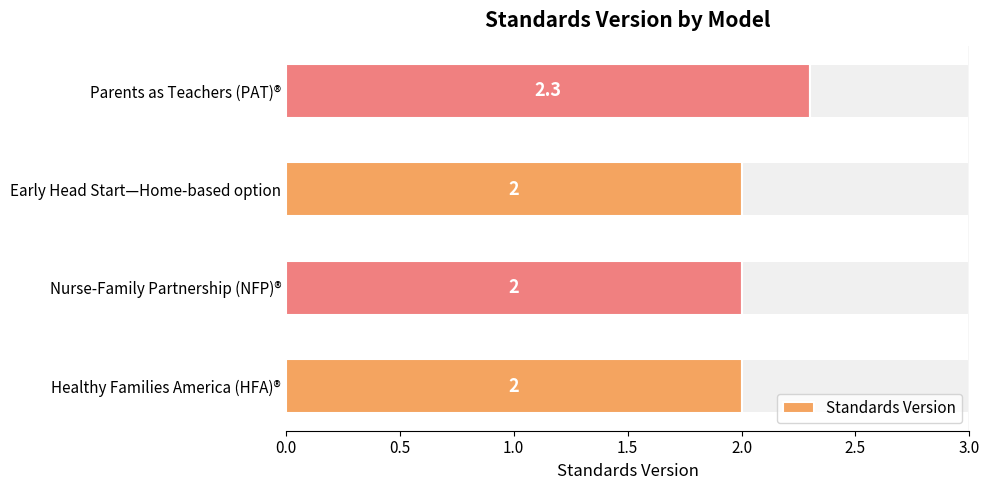

Does the chart contain stacked bars?

No